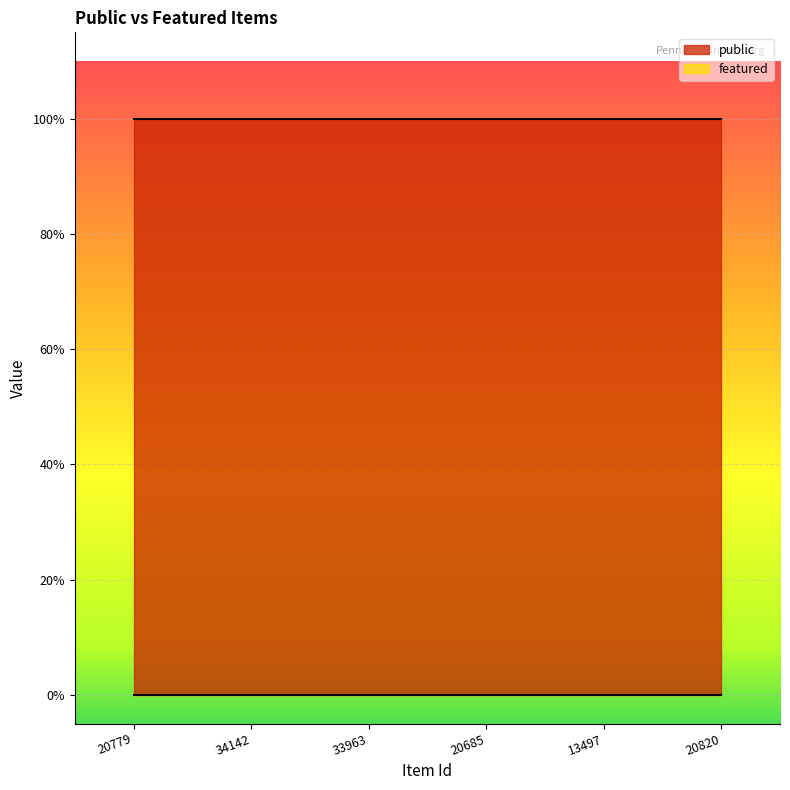

Which series has the largest total across all categories?

public